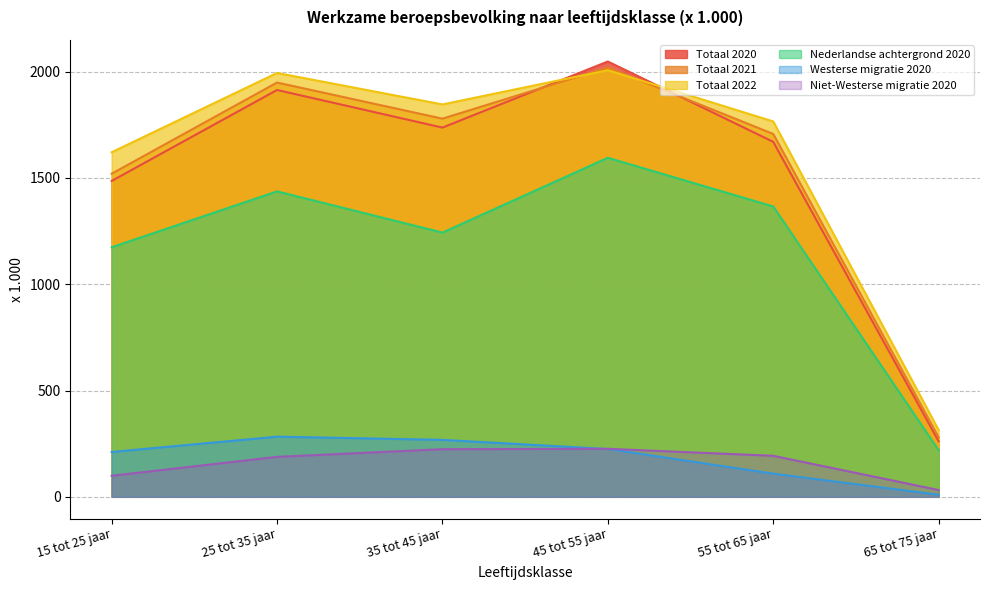

Reading left to right, transcribe all the data shown in this chart.

Totaal 2020: 15 tot 25 jaar=1486	25 tot 35 jaar=1914	35 tot 45 jaar=1737	45 tot 55 jaar=2048	55 tot 65 jaar=1670	65 tot 75 jaar=261
Totaal 2021: 15 tot 25 jaar=1520	25 tot 35 jaar=1949	35 tot 45 jaar=1779	45 tot 55 jaar=2020	55 tot 65 jaar=1707	65 tot 75 jaar=280
Totaal 2022: 15 tot 25 jaar=1621	25 tot 35 jaar=1994	35 tot 45 jaar=1846	45 tot 55 jaar=2007	55 tot 65 jaar=1766	65 tot 75 jaar=314
Nederlandse achtergrond 2020: 15 tot 25 jaar=1174	25 tot 35 jaar=1437	35 tot 45 jaar=1243	45 tot 55 jaar=1595	55 tot 65 jaar=1366	65 tot 75 jaar=219
Westerse migratie 2020: 15 tot 25 jaar=211	25 tot 35 jaar=283	35 tot 45 jaar=268	45 tot 55 jaar=225	55 tot 65 jaar=109	65 tot 75 jaar=10
Niet-Westerse migratie 2020: 15 tot 25 jaar=99	25 tot 35 jaar=188	35 tot 45 jaar=224	45 tot 55 jaar=226	55 tot 65 jaar=193	65 tot 75 jaar=32